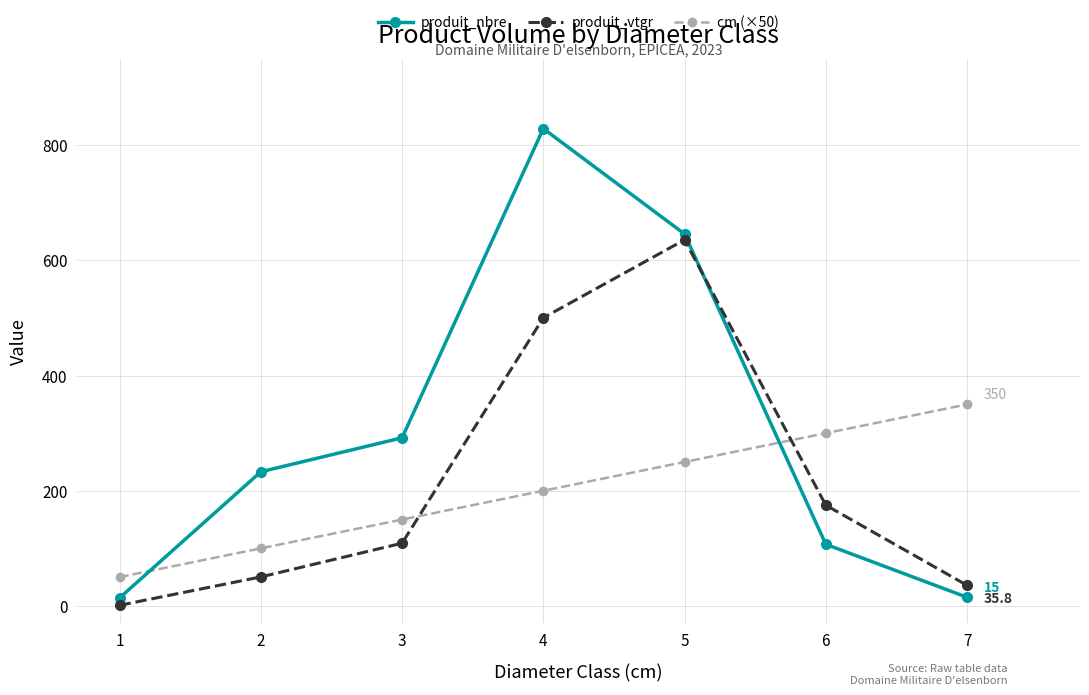

At which label is produit_vtgr closest to 318?

6